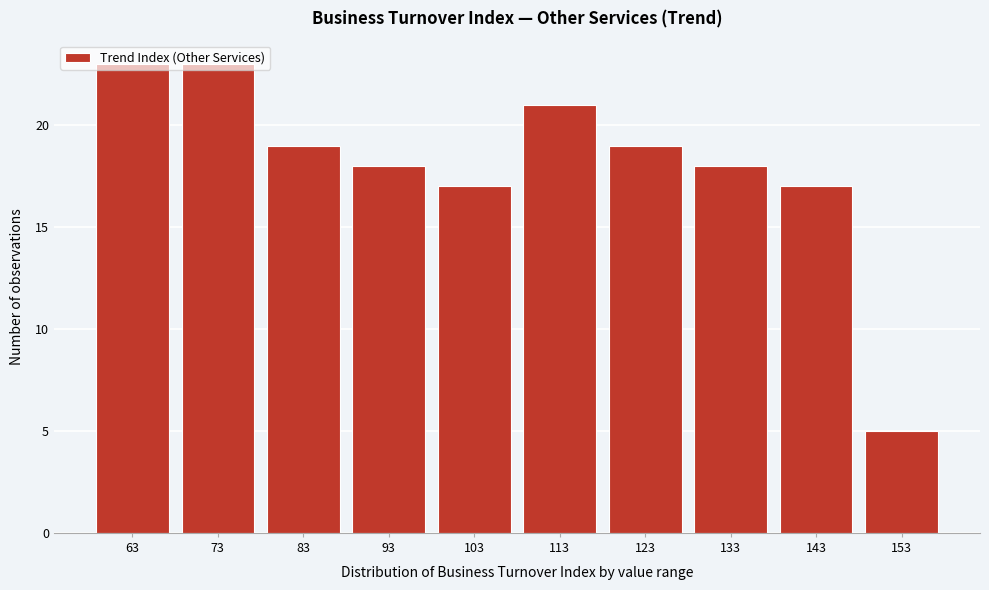

What is the minimum value shown in the chart?

5